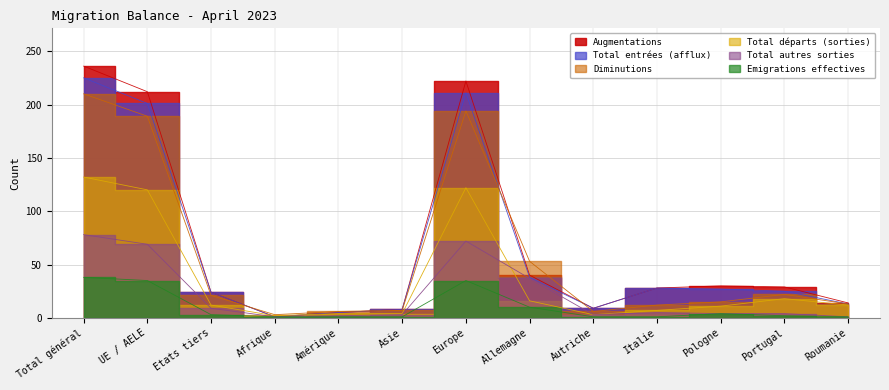

At which category is the sum across all series the highest?

Total général